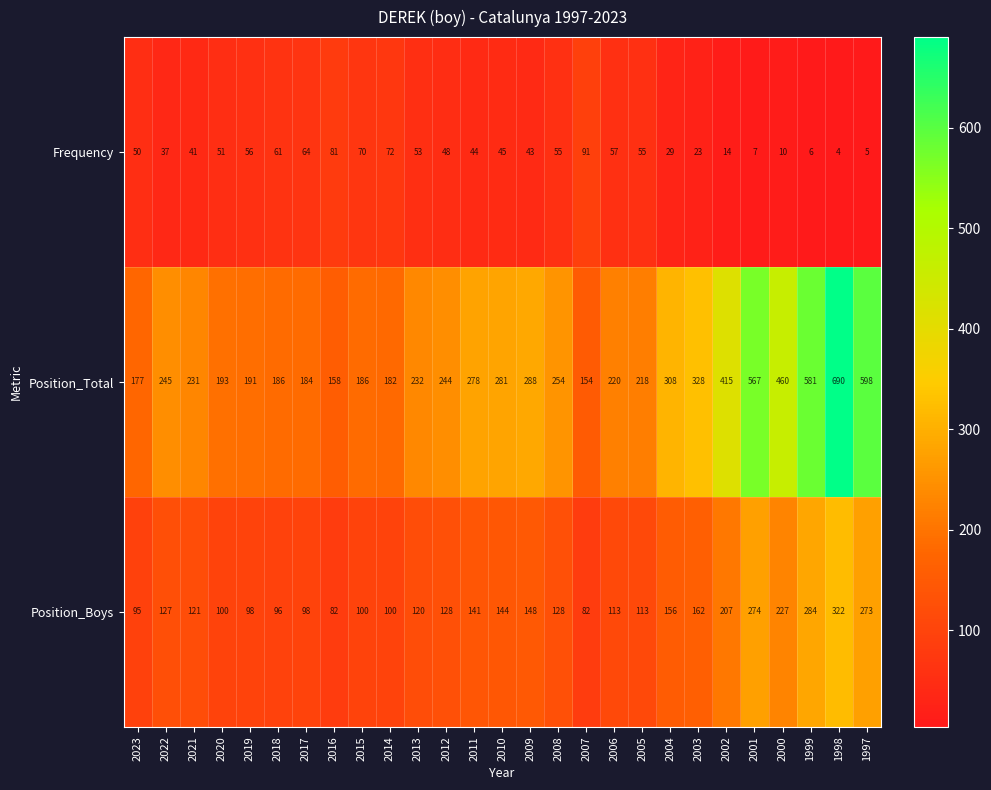

Which category has the highest value across all series?

1998